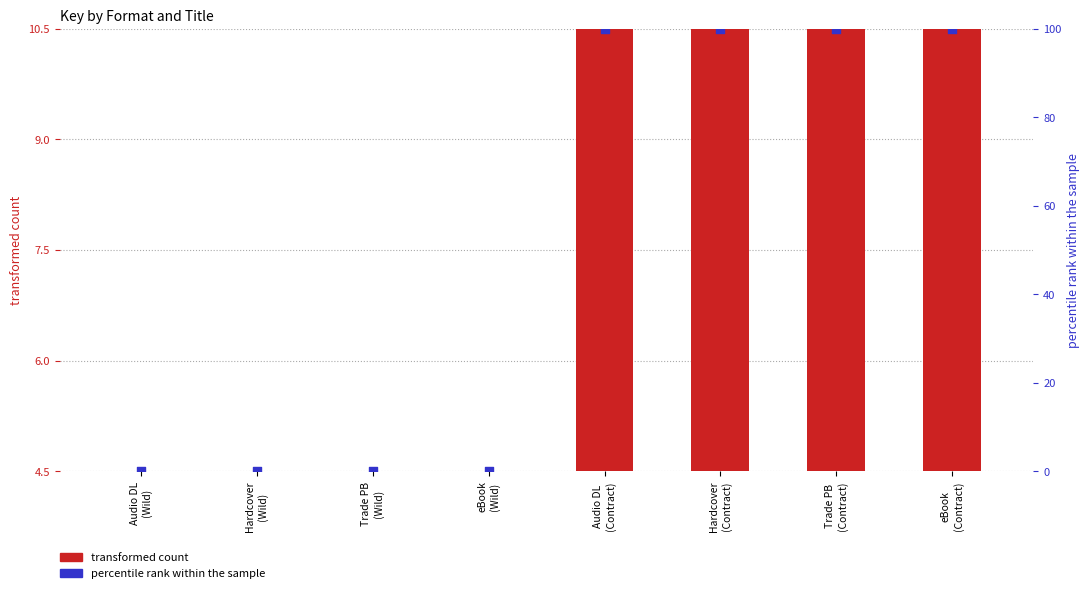

At which category is the sum across all series the highest?

Audio DL
(Contract)